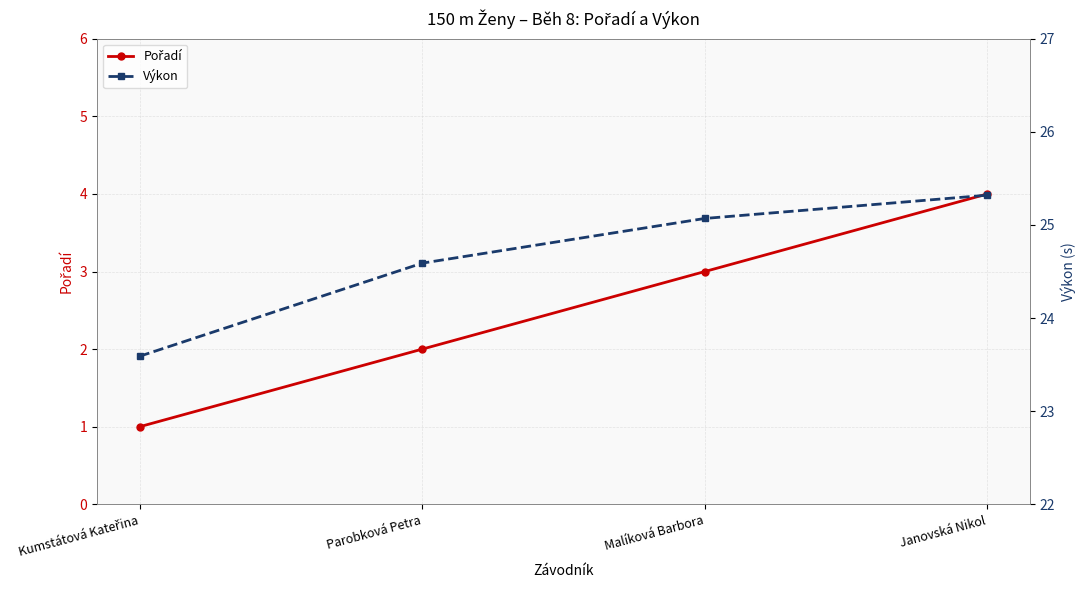

Reading right to left, what are all the values shown in this chart?

Pořadí: 4.0	3.0	2.0	1.0
Výkon: 25.3	25.1	24.6	23.6